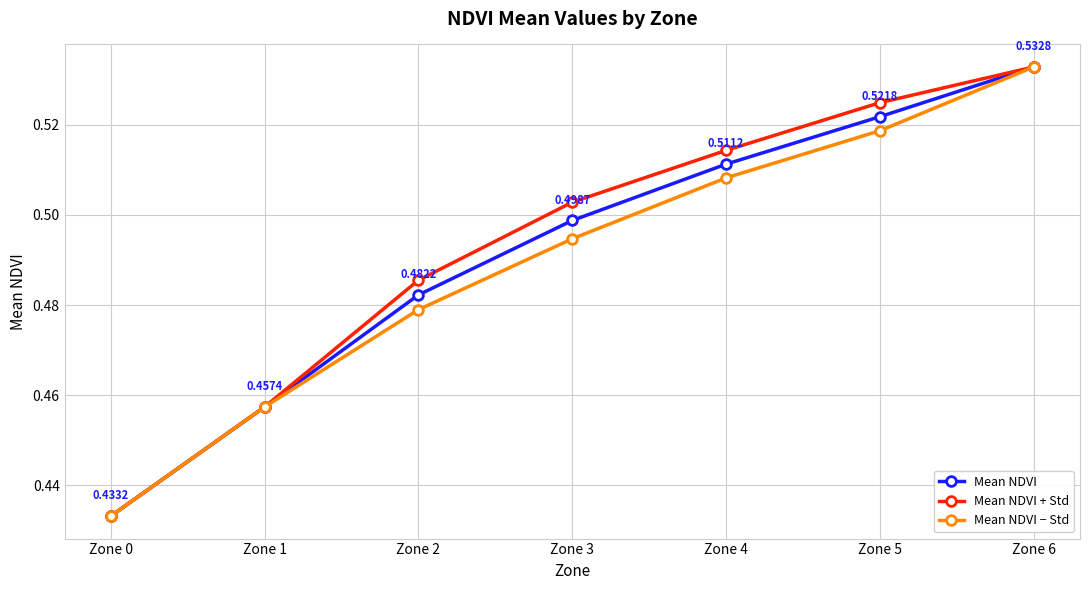

True or false: Mean NDVI has a value of 0.2 at Zone 0.

False